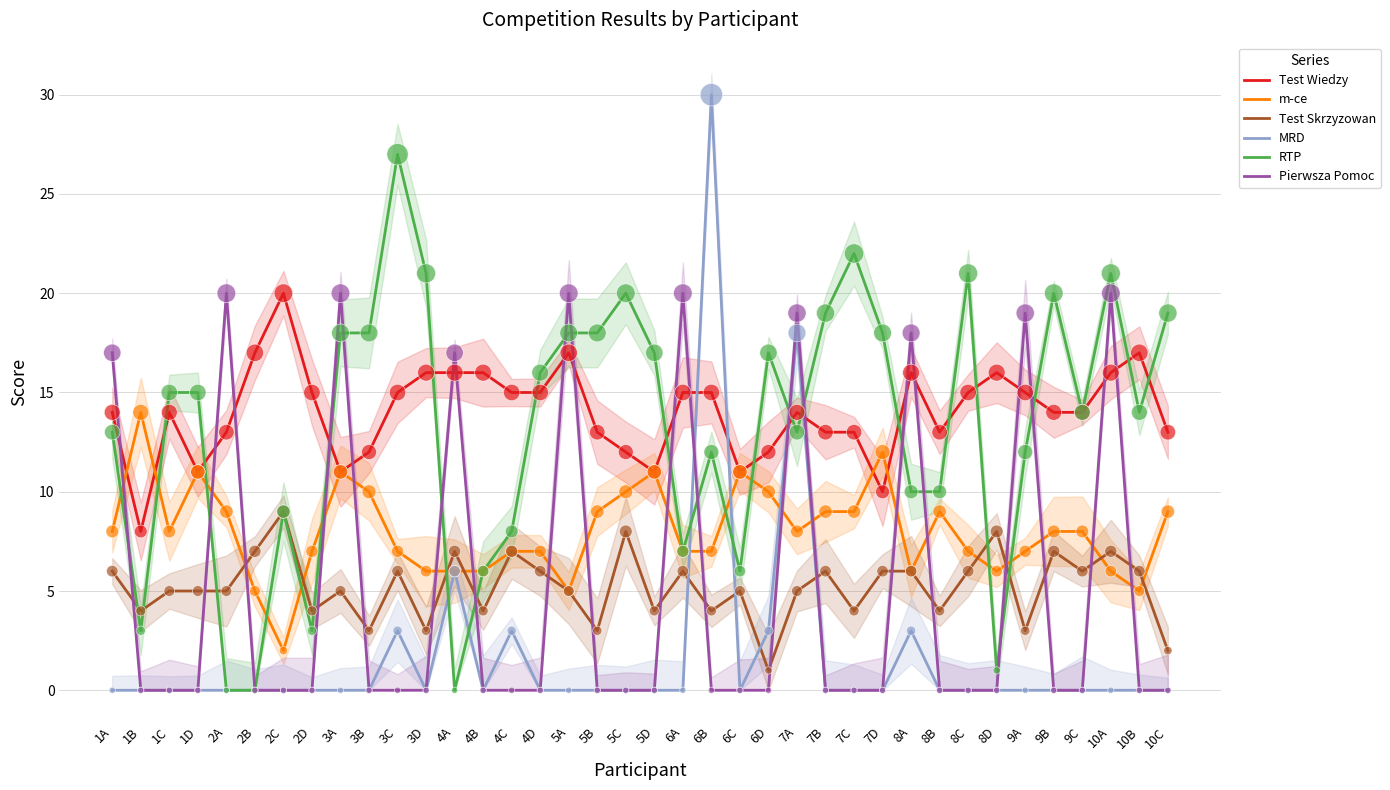

At which category is the sum across all series the highest?

7A